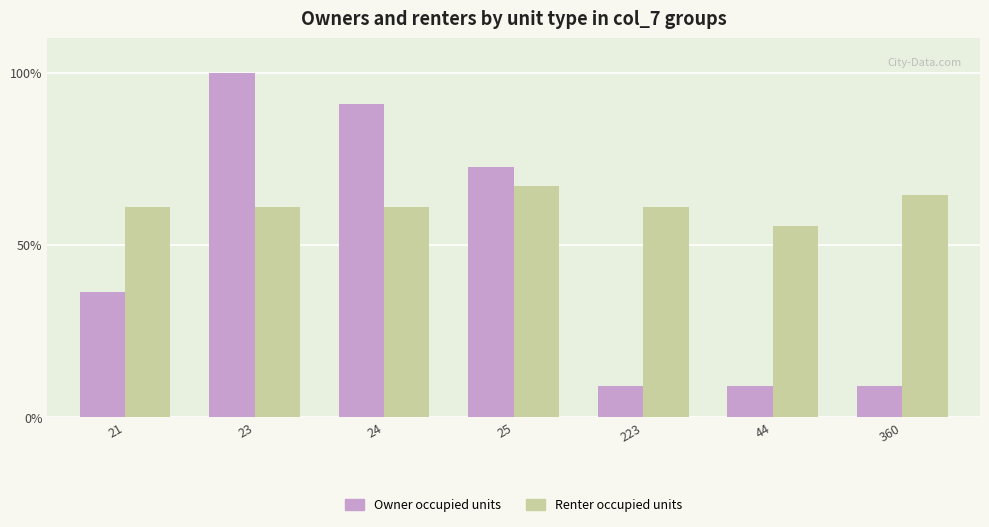

The Owner occupied units series shows 9.1 at 223. True or false?

True